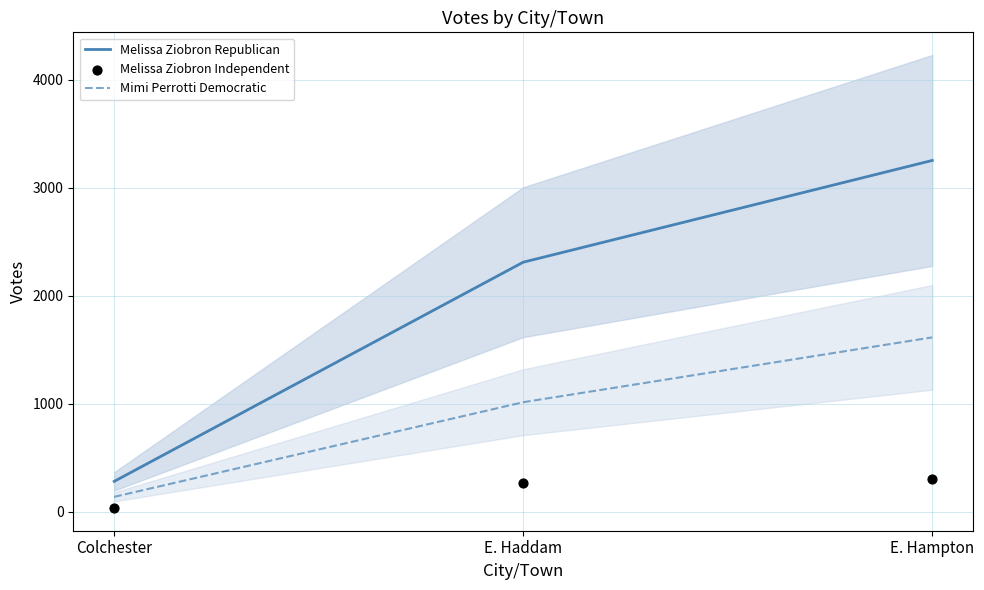

Which series reaches the minimum Y coordinate?

Melissa Ziobron Independent